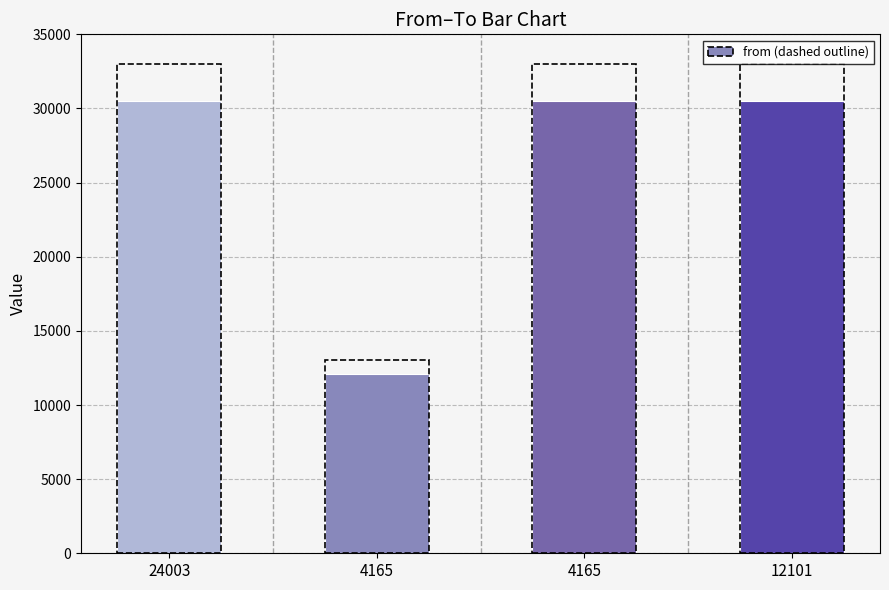

What is the value of the 1st bar from the left?

30532